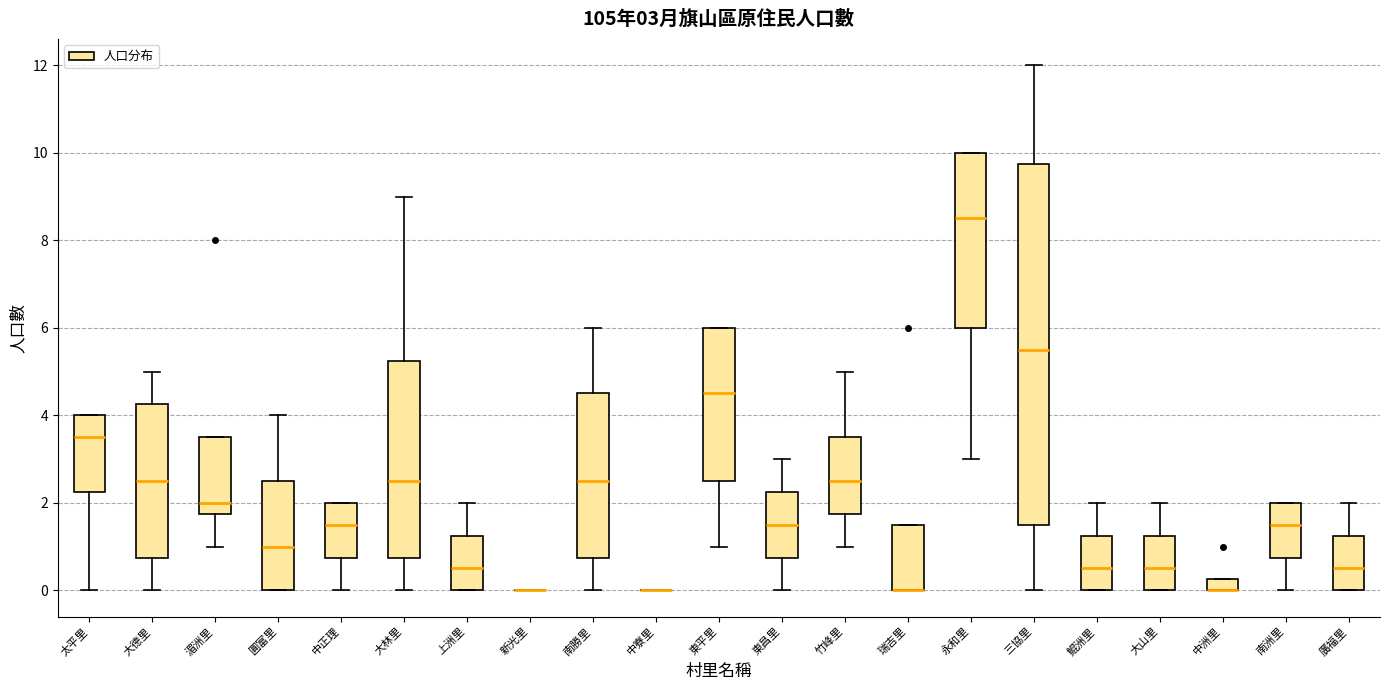

Comparing the boxes themselves (not the whiskers), which one is the tallest?

三協里